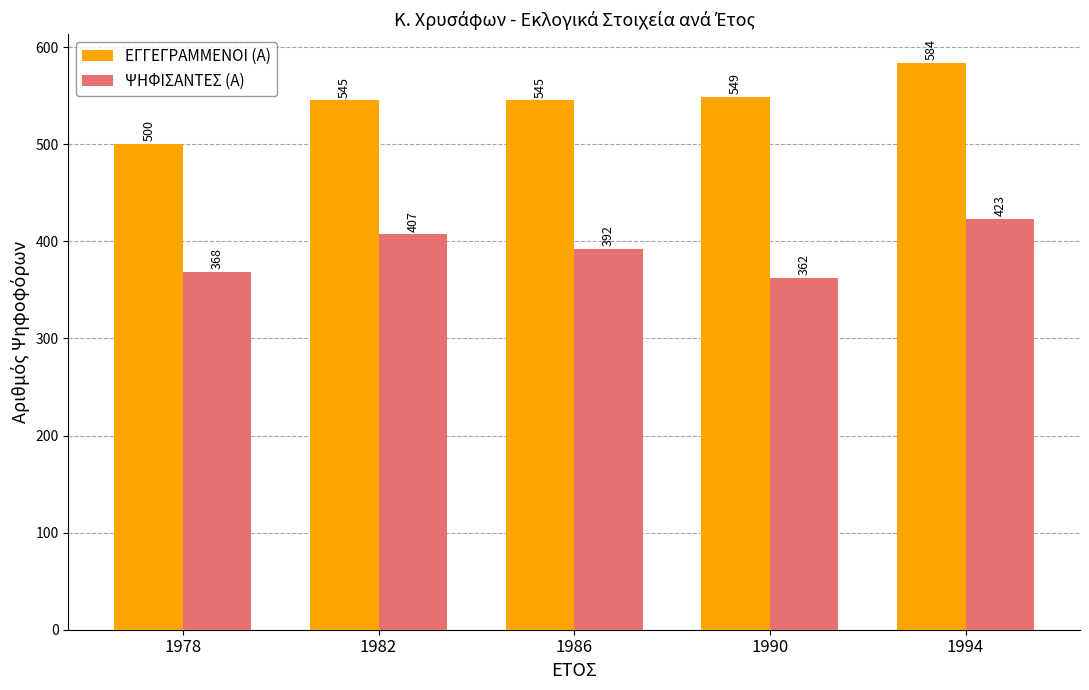

List the series in order of their peak value, highest first.

ΕΓΓΕΓΡΑΜΜΕΝΟΙ (Α), ΨΗΦΙΣΑΝΤΕΣ (Α)